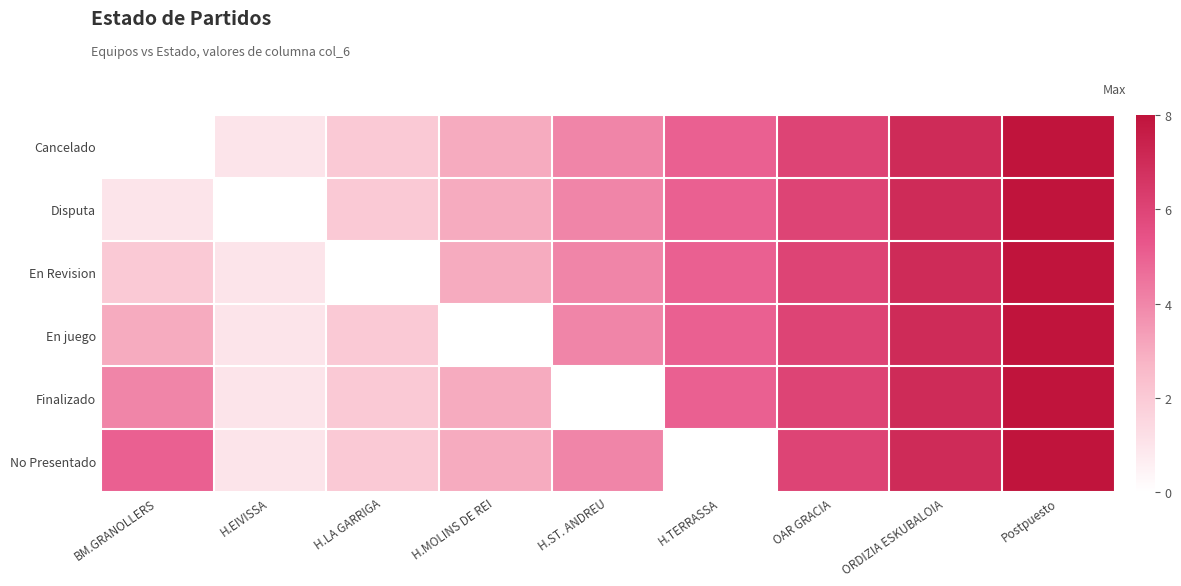

List the series in order of their peak value, highest first.

Cancelado, Disputa, En Revision, En juego, Finalizado, No Presentado